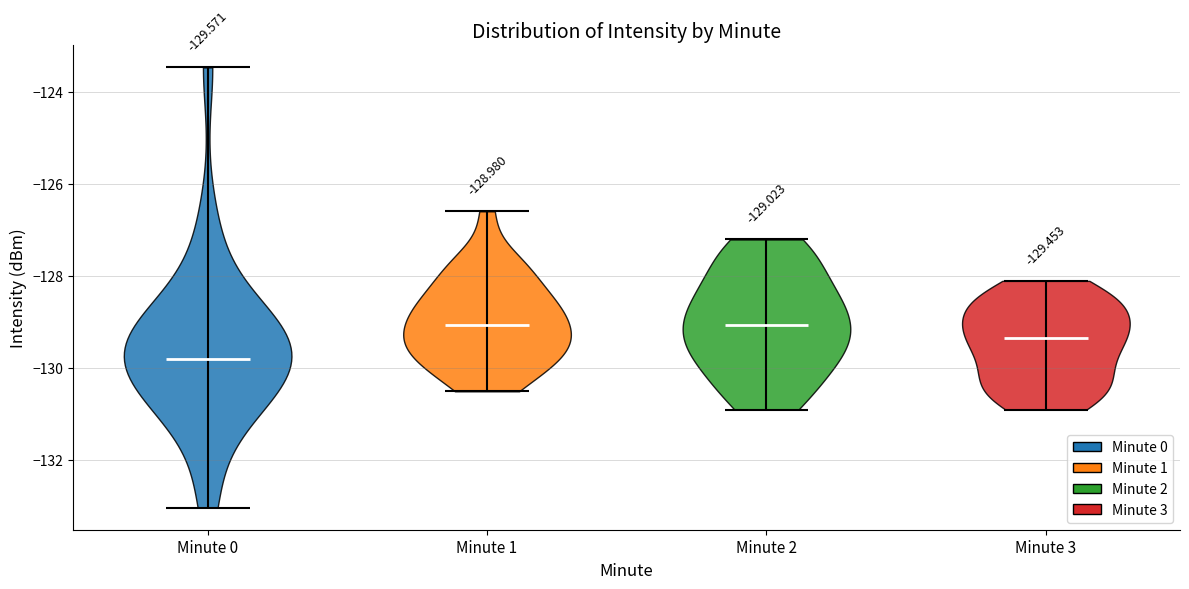

Which violin has the lowest median line?

Minute 0